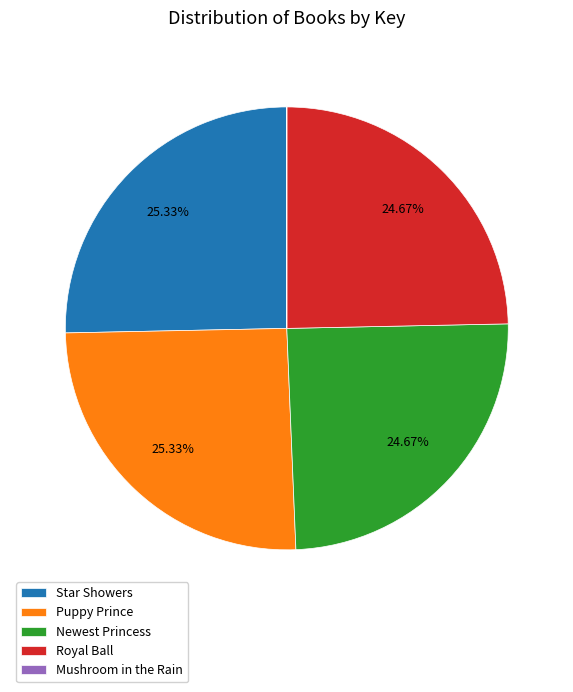

Is there any slice that represents more than half of the pie?

No